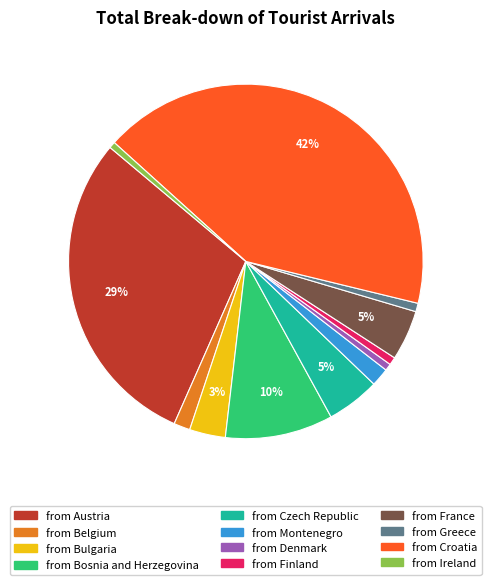

Does from Finland account for over 50% of the chart?

No